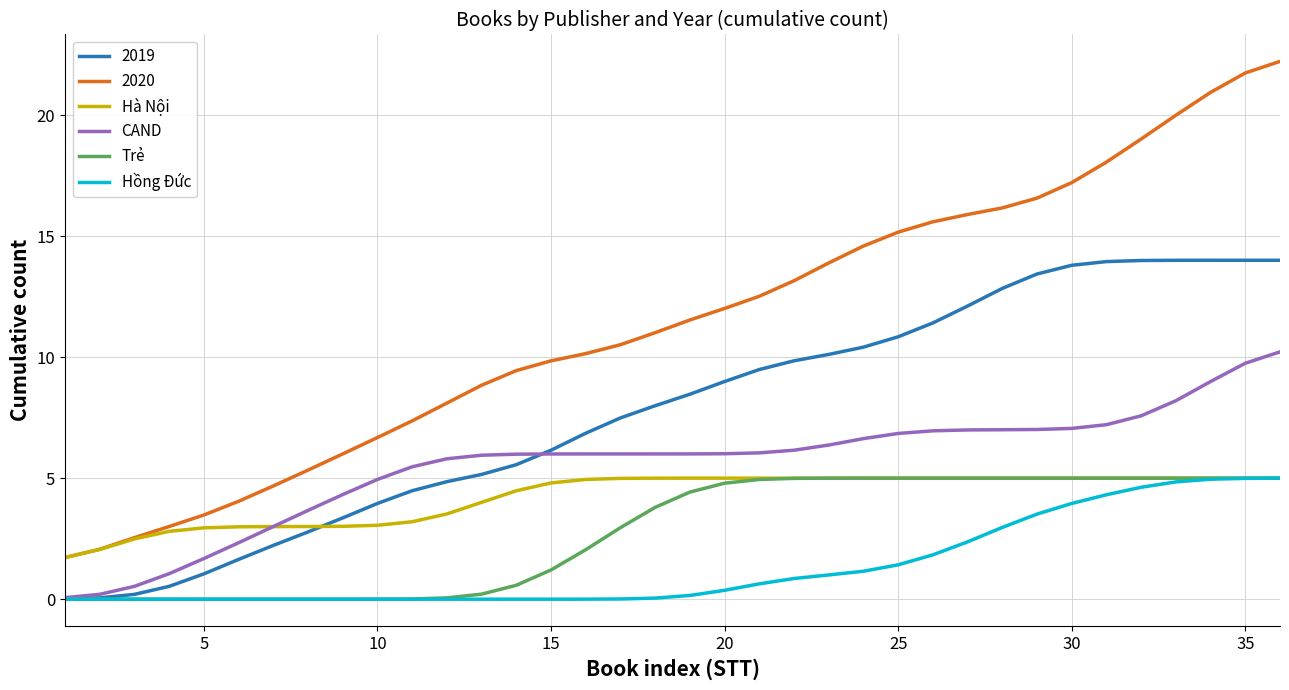

True or false: 2020 and Trẻ cross at least once.

False